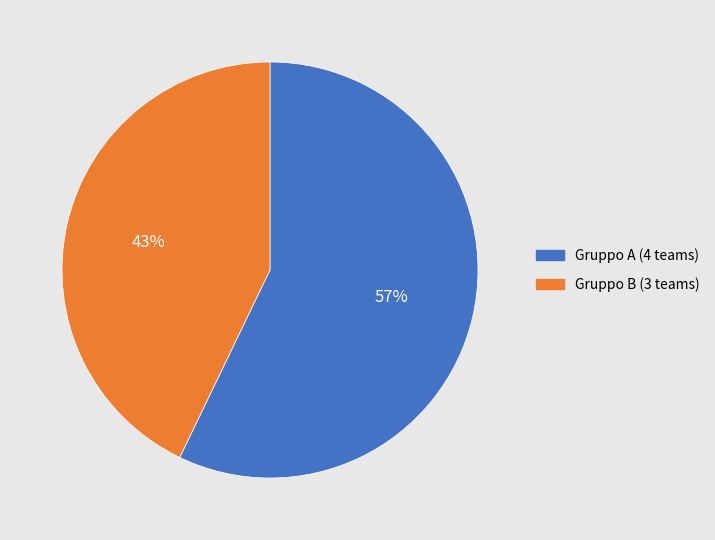

How many slices are in this pie chart?

2